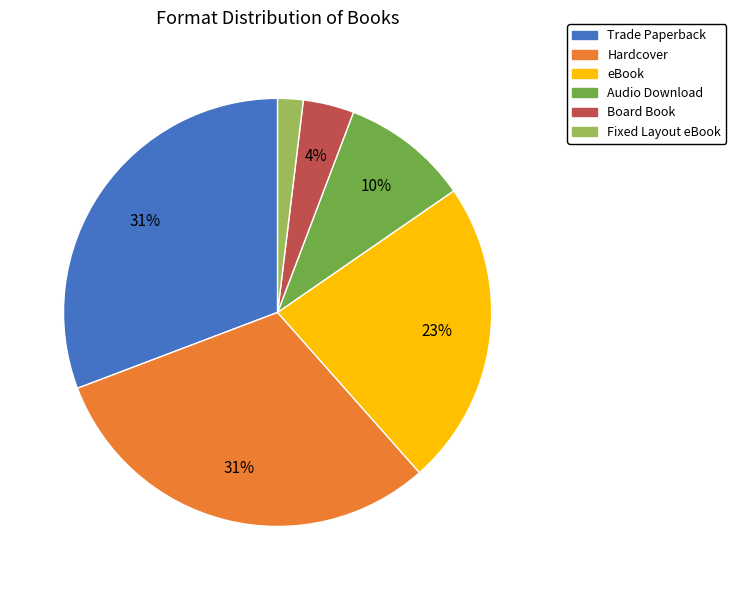

To the nearest percent, what is the average slice percentage?

17%